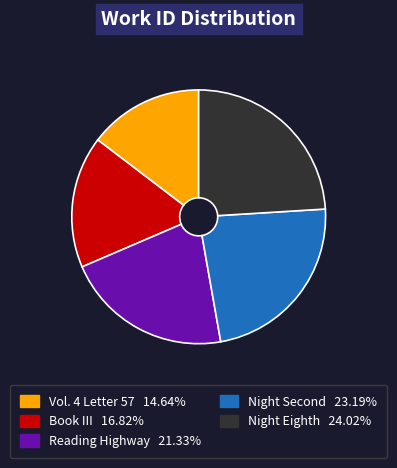

Rank the categories by value from highest to lowest.

Night Eighth, Night Second, Reading Highway, Book III, Vol. 4 Letter 57